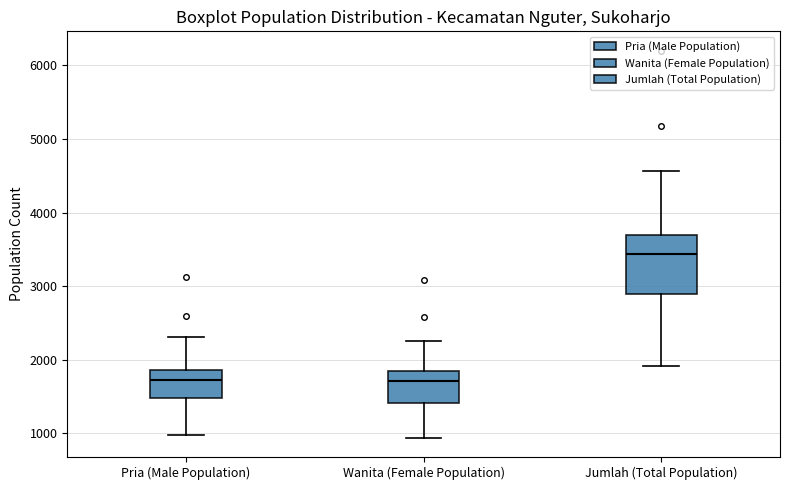

Reading left to right, read every box against the y-axis: the position of its median line, the range the box covers, and the ends of its whiskers. The values are not printed on the chart, so give them approximately, as read against the axis.

Pria (Male Population): median 1700, box 1500 to 1900, whiskers 1000 to 2300
Wanita (Female Population): median 1700, box 1400 to 1800, whiskers 900 to 2300
Jumlah (Total Population): median 3400, box 2900 to 3700, whiskers 1900 to 4600